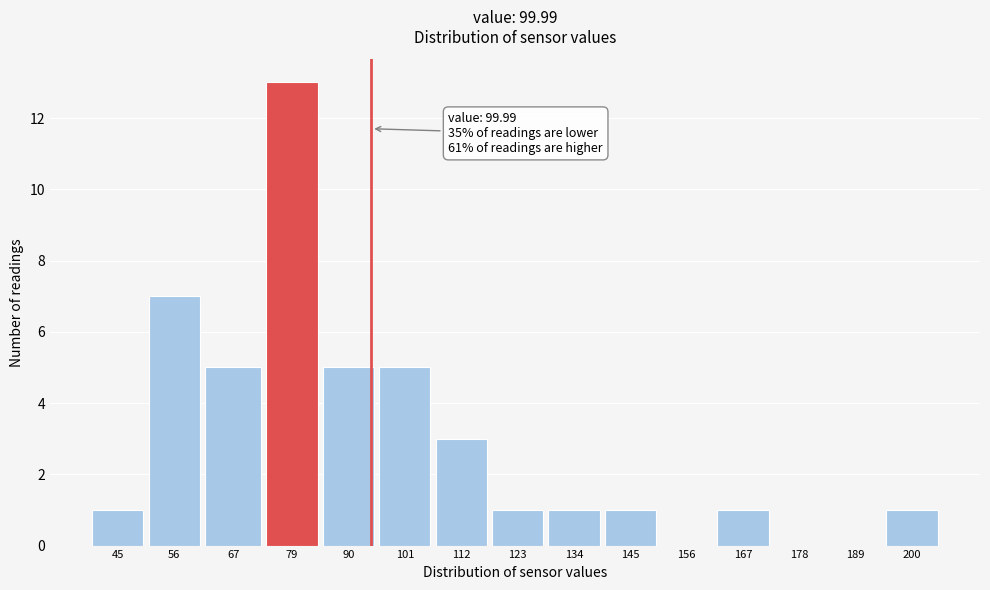

Reading left to right, what are all the values shown in this chart?

45=1	56=7	67=5	79=13	90=5	101=5	112=3	123=1	134=1	145=1	156=0	167=1	178=0	189=0	200=1